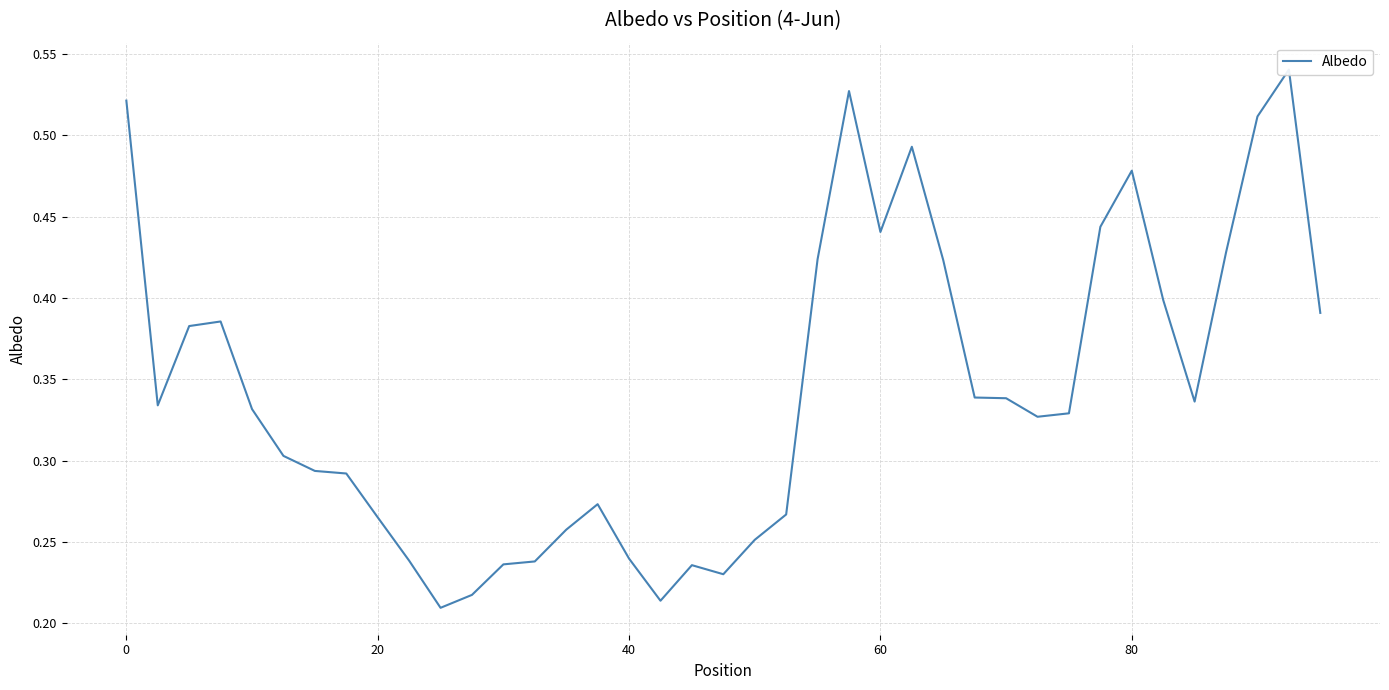

Reading left to right, what are all the values shown in this chart?

0.5	0.3	0.4	0.4	0.3	0.3	0.3	0.3	0.3	0.2	0.2	0.2	0.2	0.2	0.3	0.3	0.2	0.2	0.2	0.2	0.3	0.3	0.4	0.5	0.4	0.5	0.4	0.3	0.3	0.3	0.3	0.4	0.5	0.4	0.3	0.4	0.5	0.5	0.4